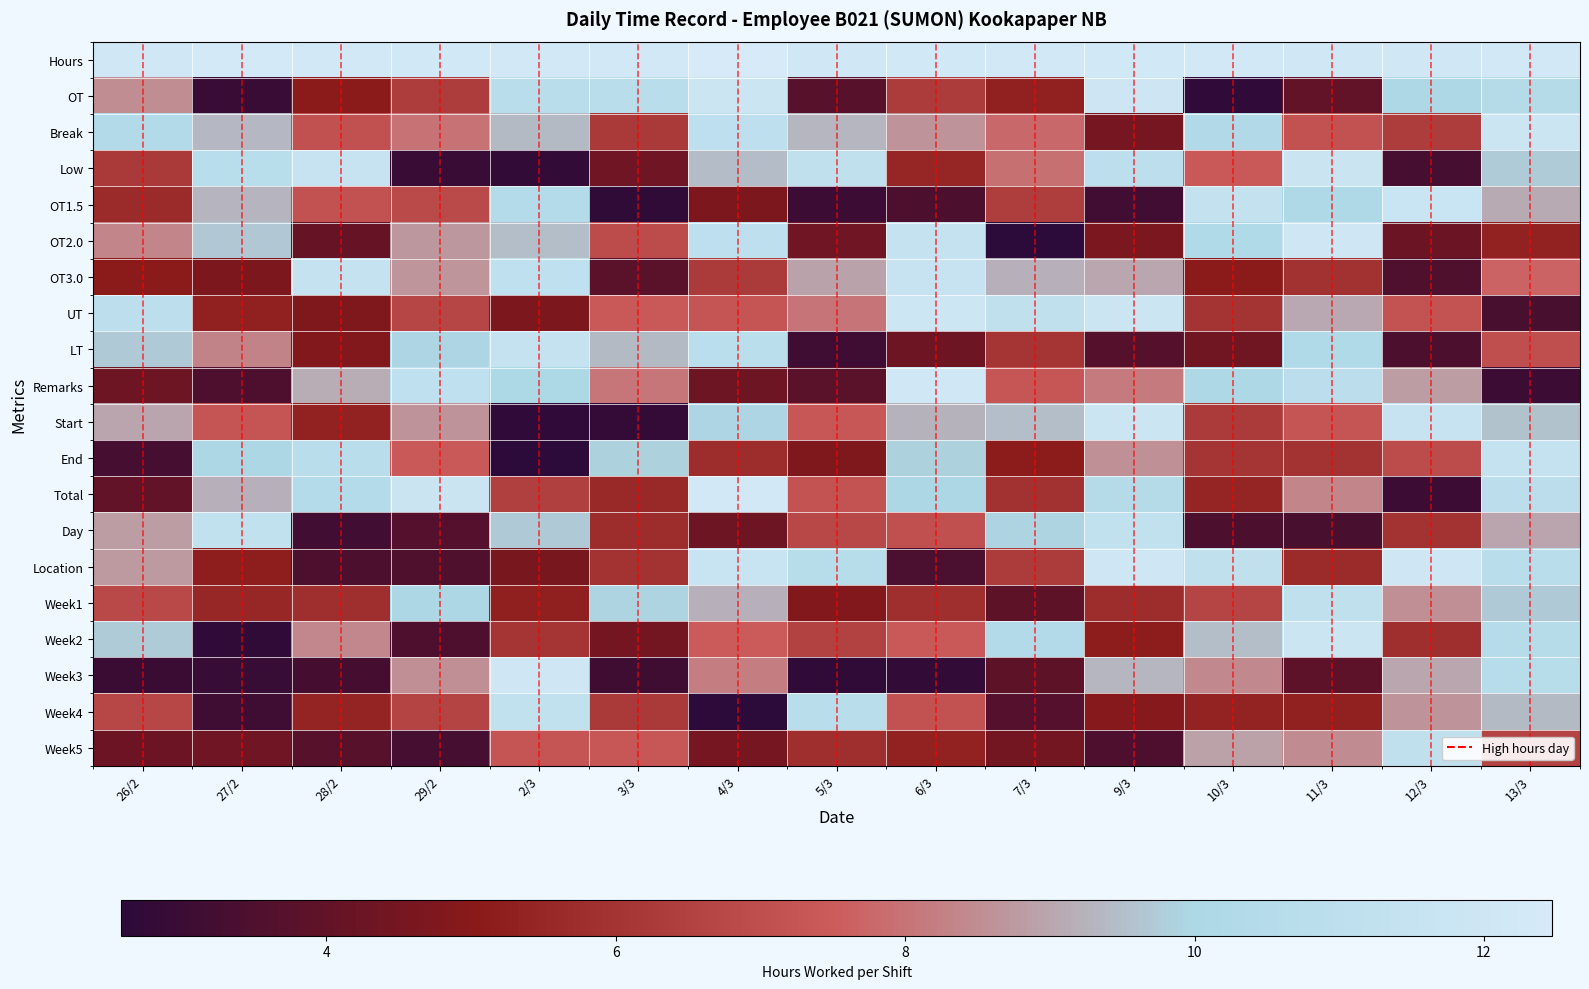

At how many categories does at least one series exceed 3?

15